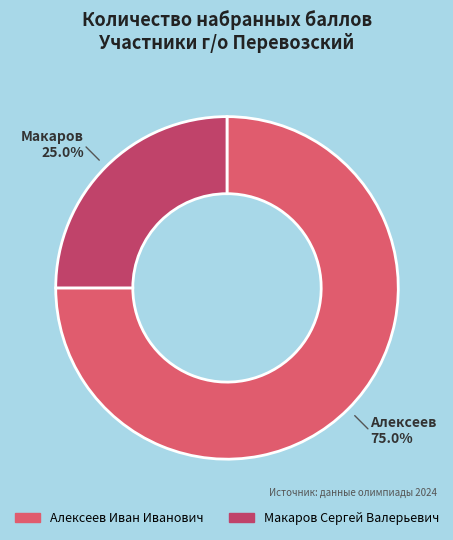

What is the total percentage of Алексеев Иван Иванович and Макаров Сергей Валерьевич?

100.0%